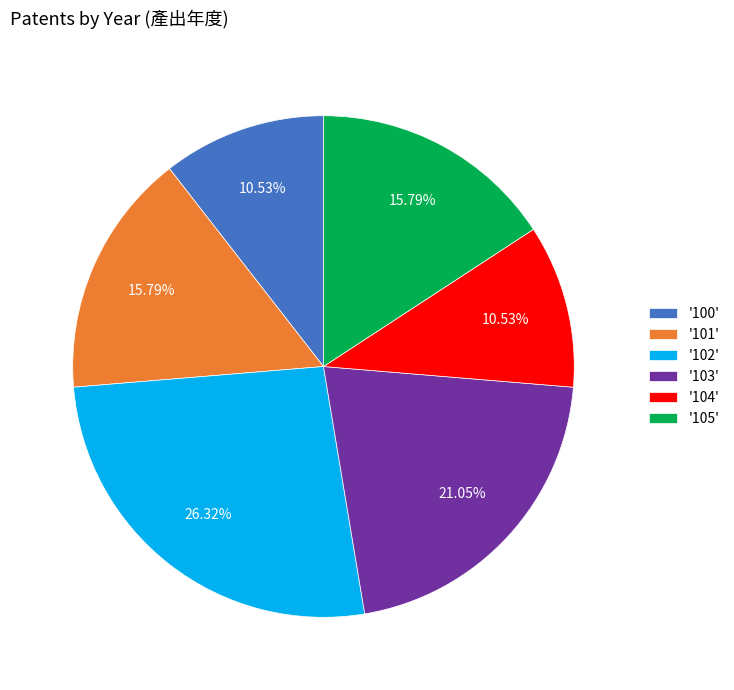

Which has a higher value, '103' or '104'?

'103'